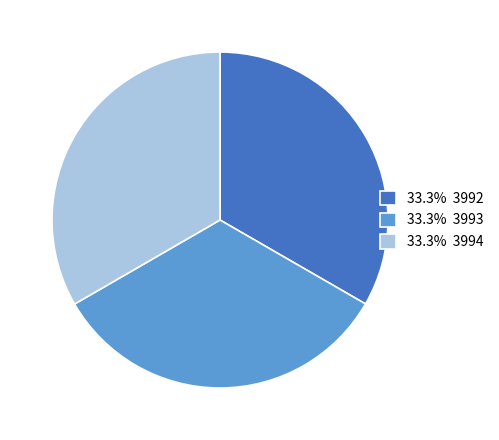

Does any single category account for the majority?

No